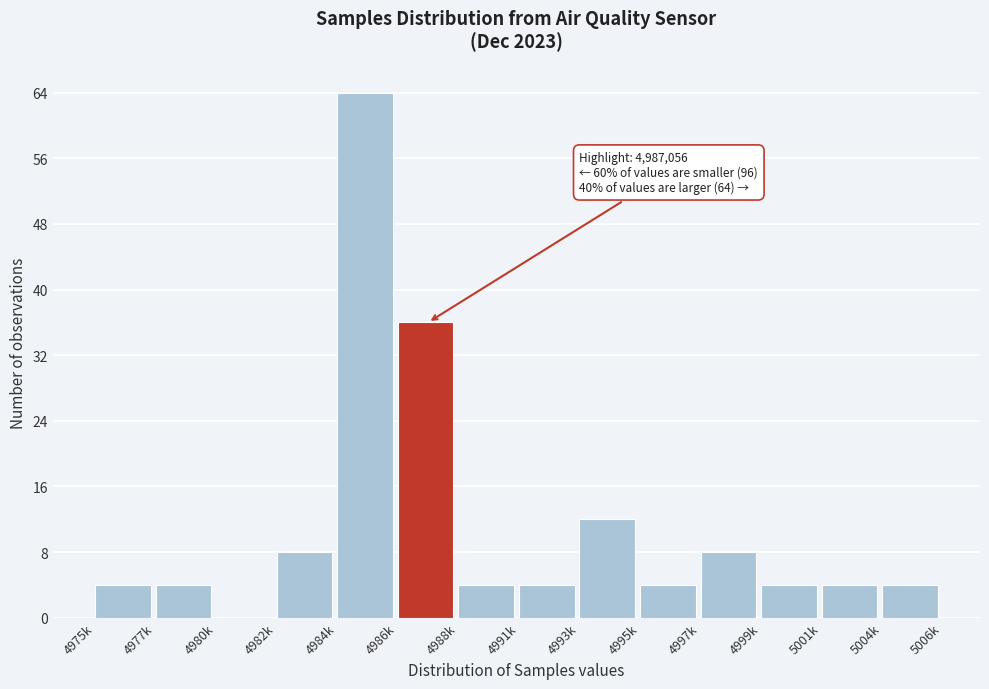

Reading left to right, what are all the values shown in this chart?

4975k=4	4977k=4	4980k=0	4982k=8	4984k=64	4986k=36	4988k=4	4991k=4	4993k=12	4995k=4	4997k=8	4999k=4	5001k=4	5004k=4